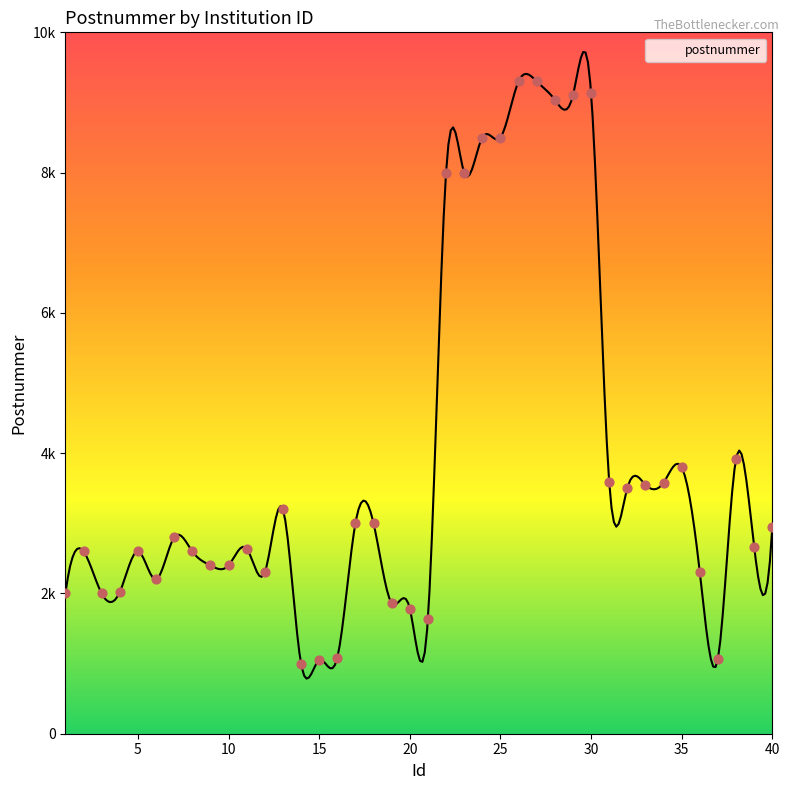

What is the change in value from 8 to 11?

+40